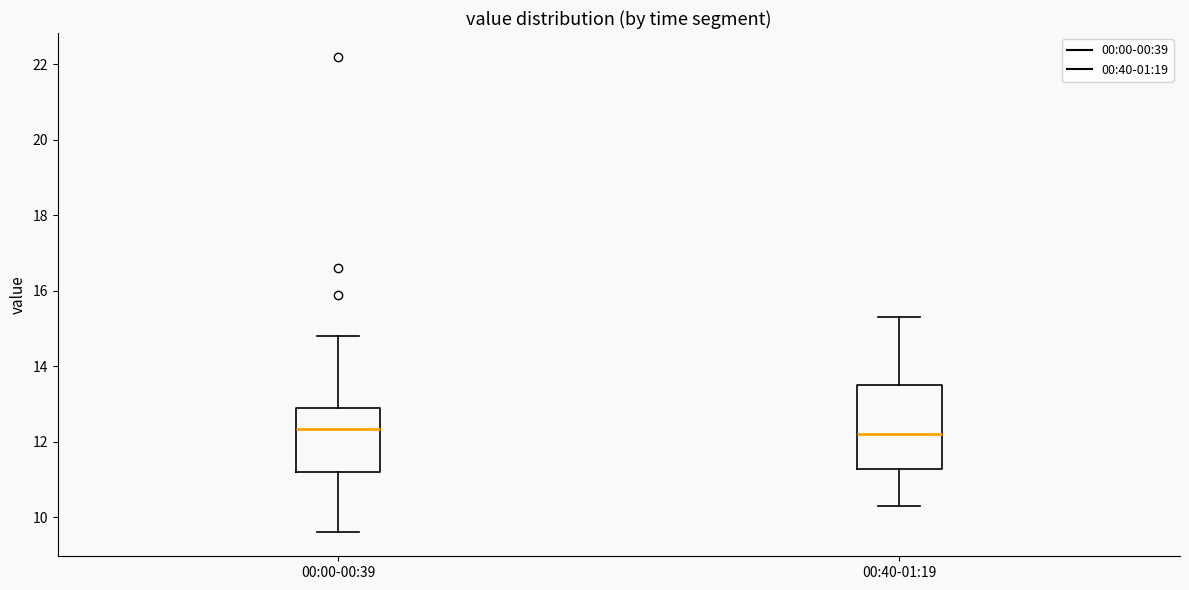

Which box is the tallest, from its lower edge to its upper edge?

00:40-01:19